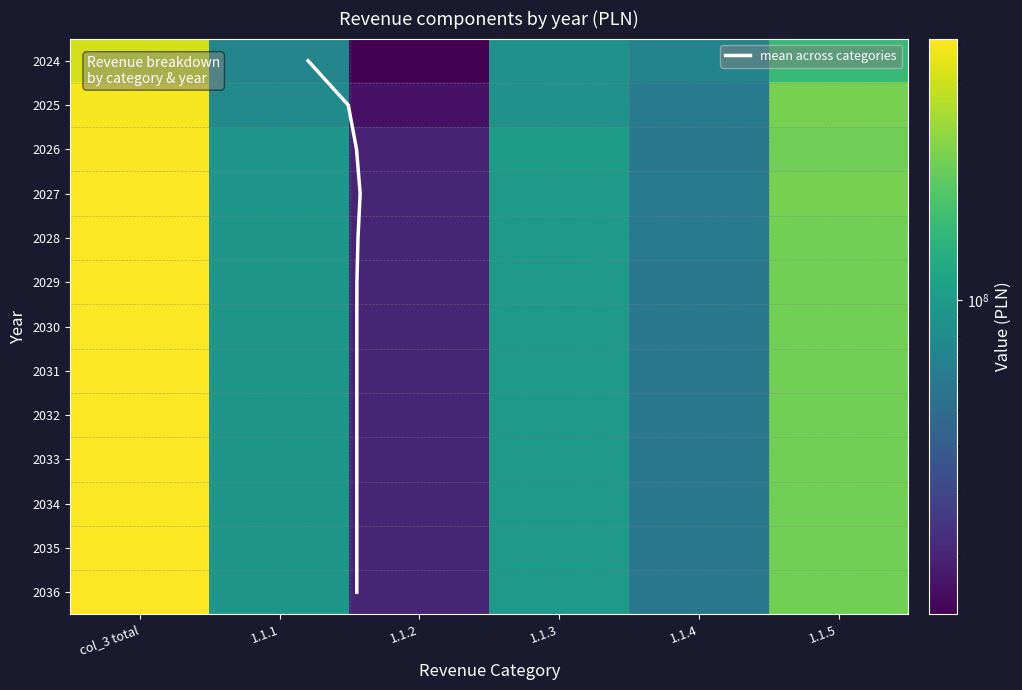

Reading left to right, list all the values displayed in this chart.

2024: 405748701.9	71536353.0	13835779.0	88346788.0	71304019.8	160725762.1
2025: 492956965.6	77093244.0	16602935.0	88752751.0	62488901.0	248019134.6
2026: 510984774.1	92511893.0	19923522.0	102503301.0	58975747.3	237070310.8
2027: 518837427.7	93509257.0	20256964.0	98441593.0	61413394.3	245216219.4
2028: 514137254.7	94060183.0	20256964.0	98441593.0	61705556.3	239672958.4
2029: 511804928.4	94060183.0	20256964.0	98441593.0	59373230.0	239672958.4
2030: 511564160.4	94060183.0	20256964.0	98441593.0	59132462.0	239672958.4
2031: 511564160.4	94060183.0	20256964.0	98441593.0	59132462.0	239672958.4
2032: 511564160.4	94060183.0	20256964.0	98441593.0	59132462.0	239672958.4
2033: 511564160.4	94060183.0	20256964.0	98441593.0	59132462.0	239672958.4
2034: 511564160.4	94060183.0	20256964.0	98441593.0	59132462.0	239672958.4
2035: 511564160.4	94060183.0	20256964.0	98441593.0	59132462.0	239672958.4
2036: 511564160.4	94060183.0	20256964.0	98441593.0	59132462.0	239672958.4